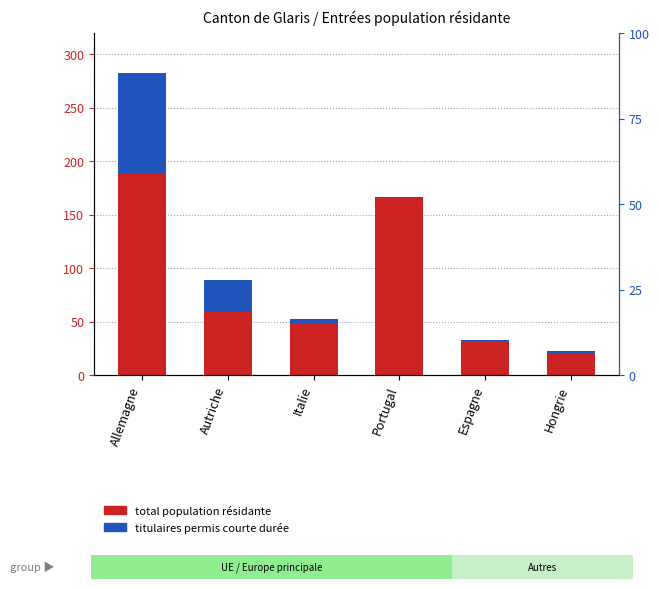

Count the number of data series in this chart.

2